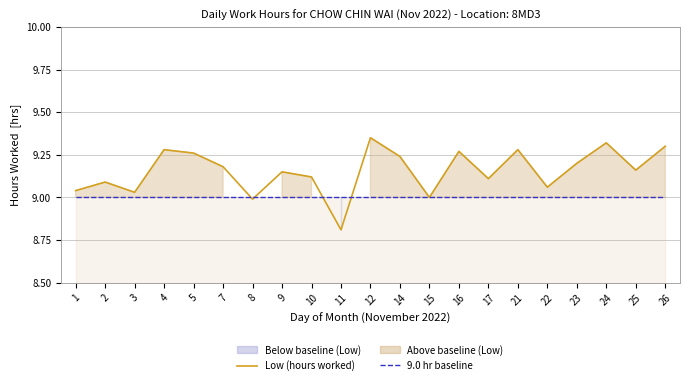

Which series has the widest spread of values?

Low (hours worked)